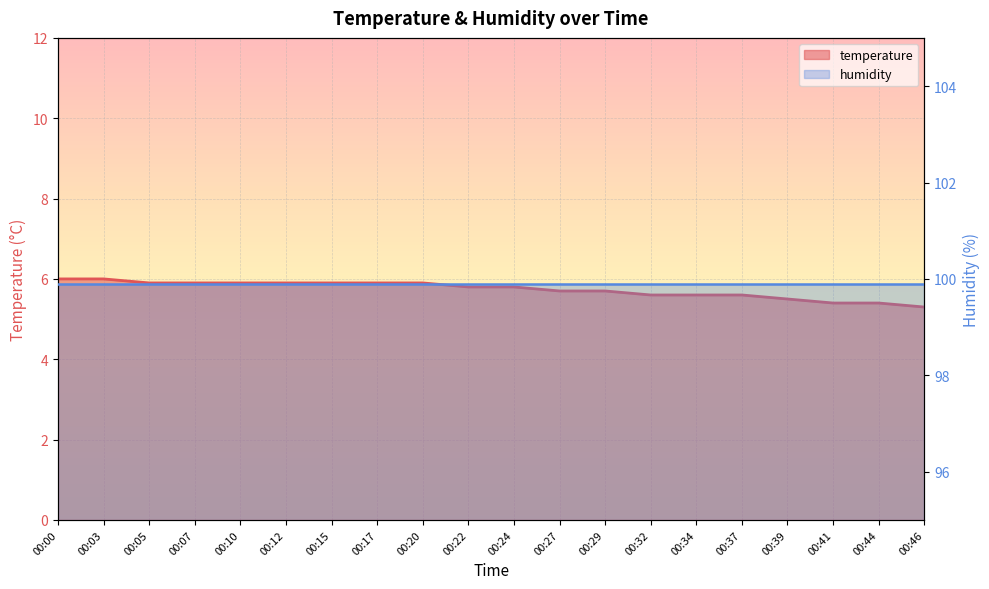

Reading right to left, extract all data points from this chart.

5.3	5.4	5.4	5.5	5.6	5.6	5.6	5.7	5.7	5.8	5.8	5.9	5.9	5.9	5.9	5.9	5.9	5.9	6.0	6.0